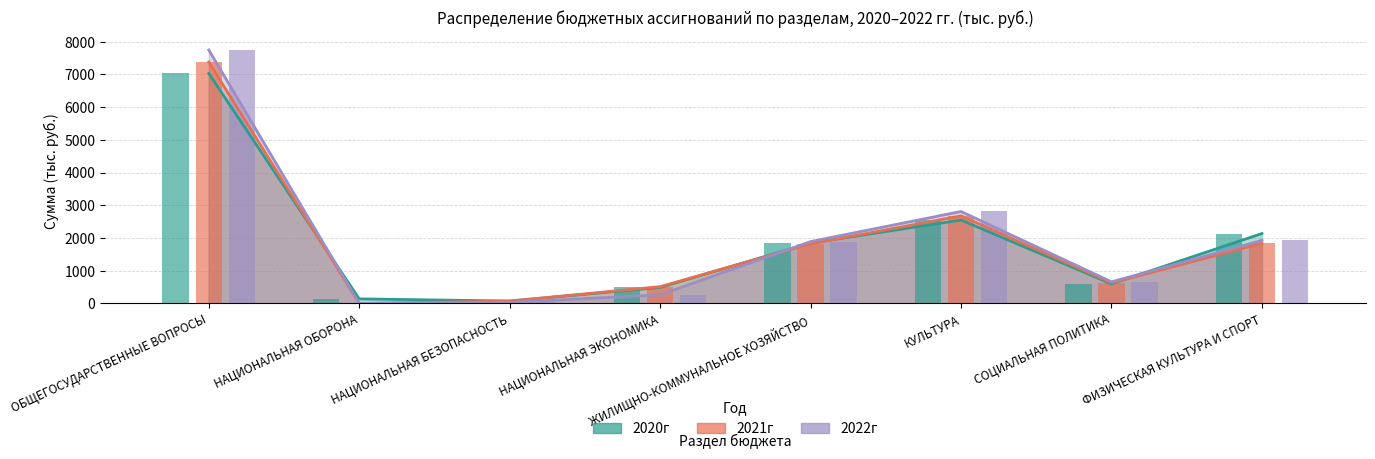

How many bars are there in total?

24